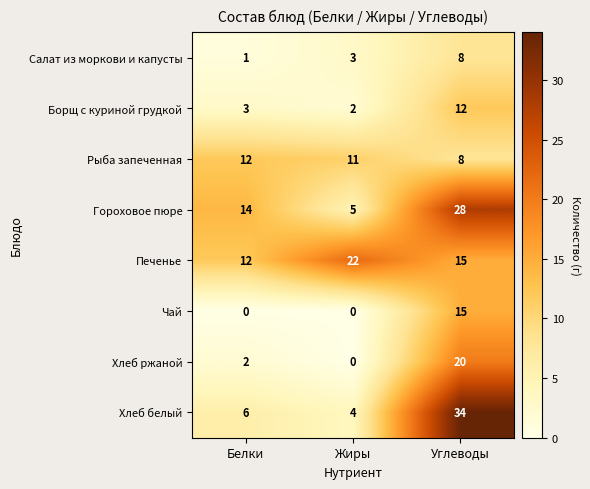

Is it true that Гороховое пюре equals 20 at Углеводы?

False